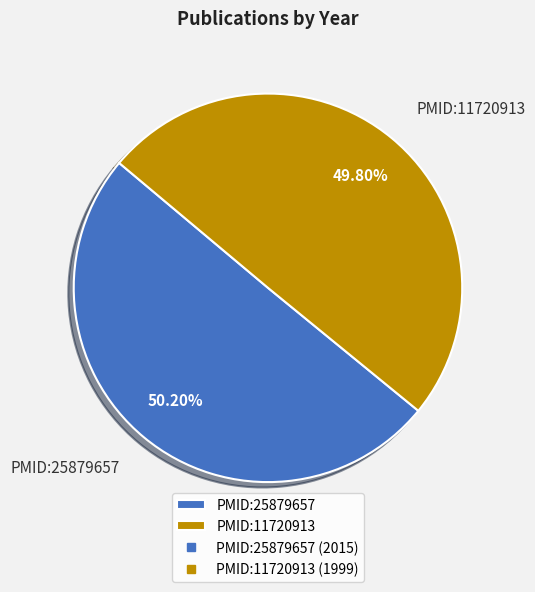

True or false: PMID:25879657 accounts for 50% of the total.

True